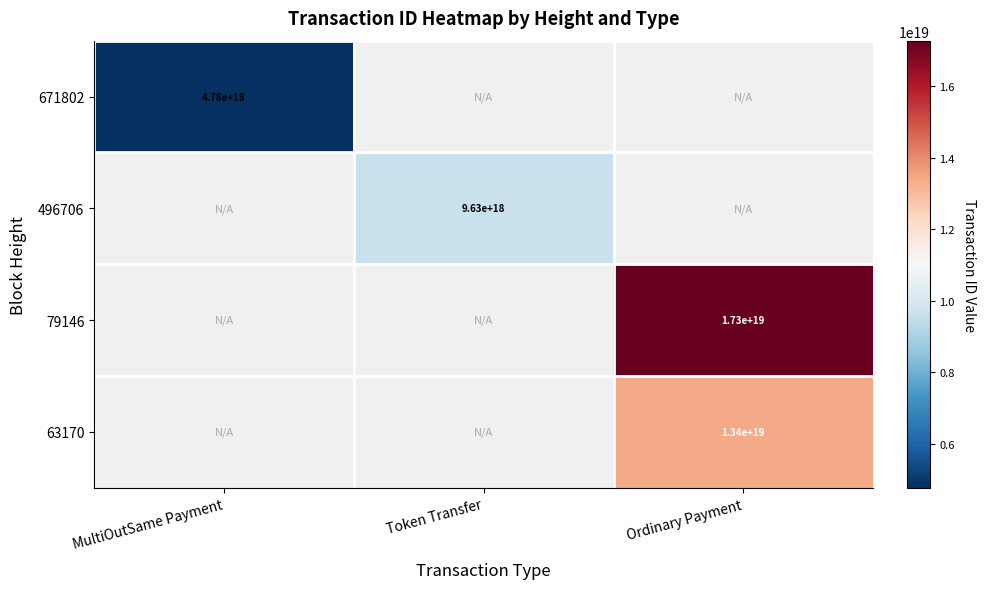

The value of 63170 at Ordinary Payment is 6849467586265016320. True or false?

False